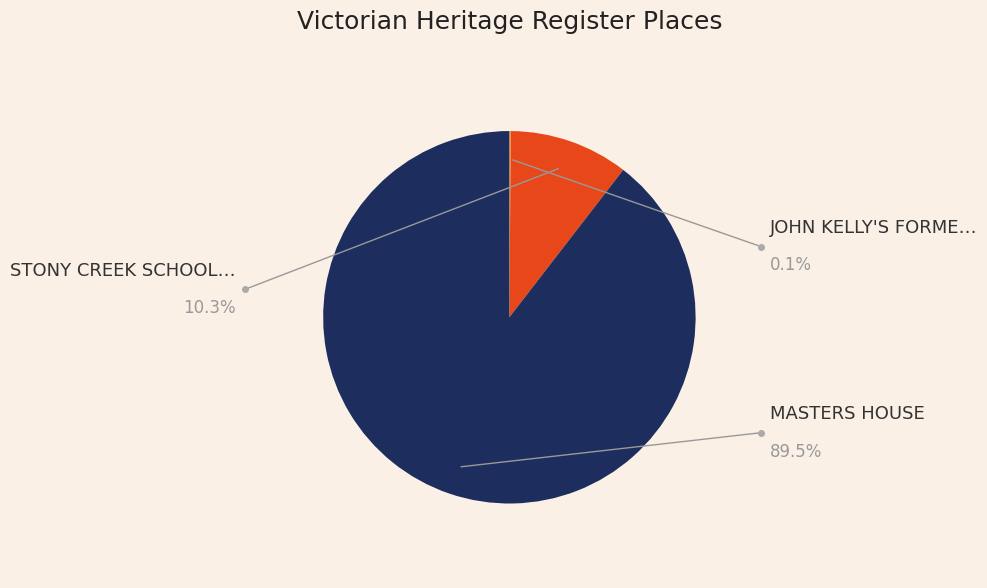

Is there any slice that represents more than half of the pie?

Yes